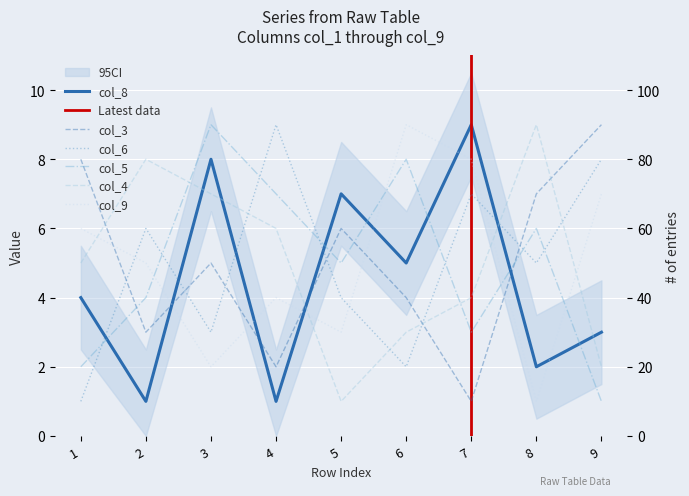

True or false: col_3 has a value of 8 at 5.

False